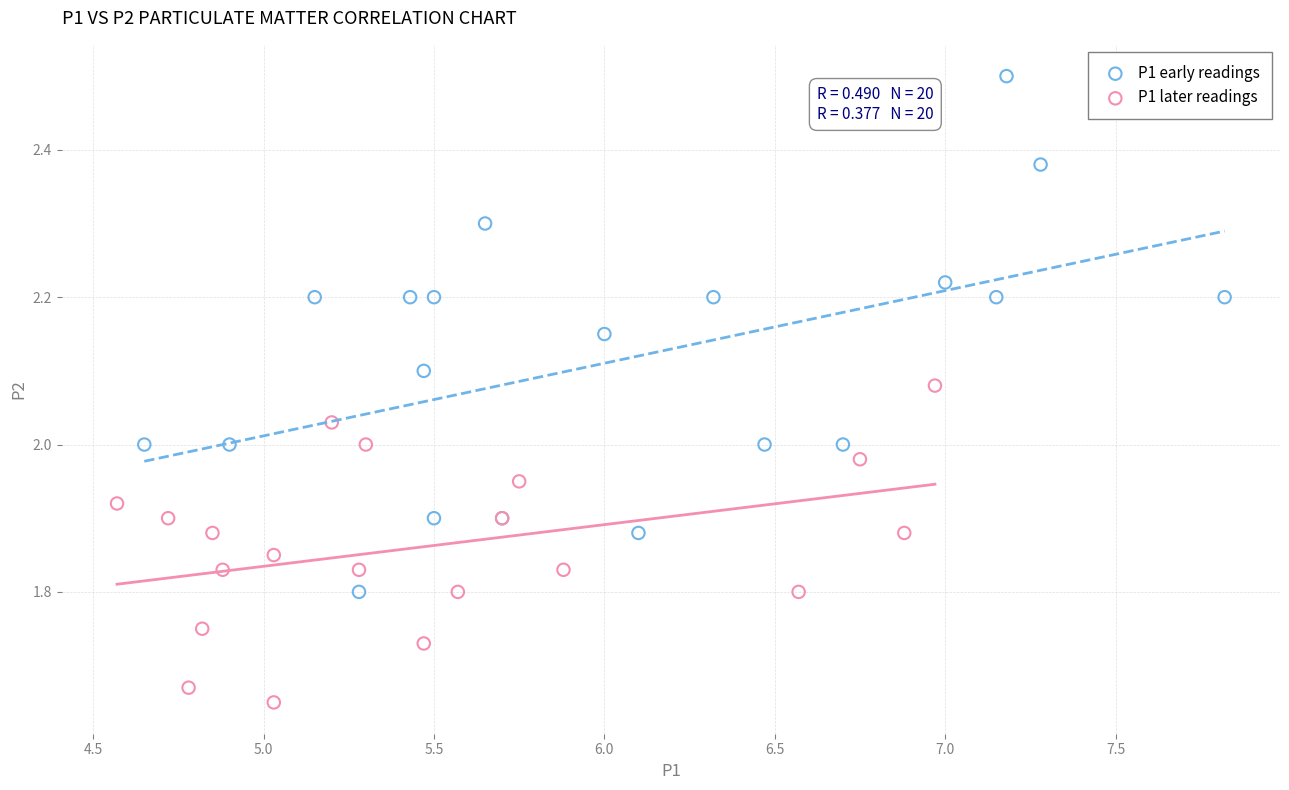

Which series has the widest spread of Y values?

P1 early readings